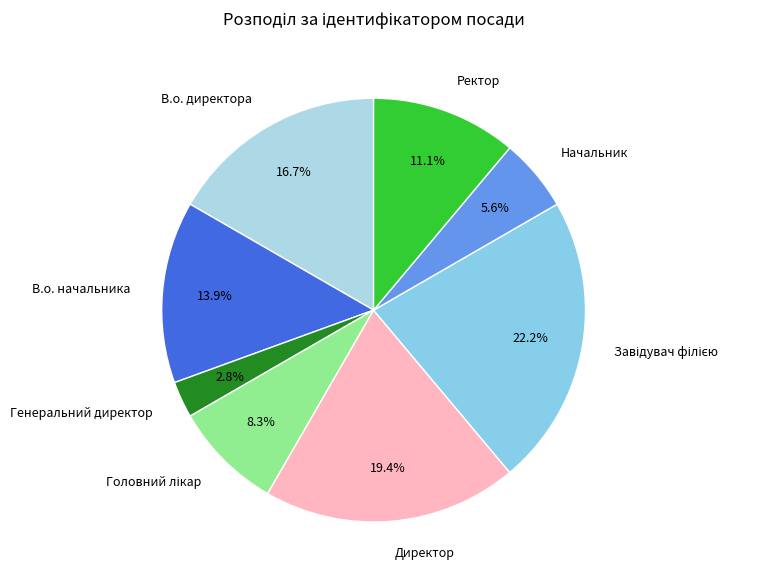

Between Директор and Генеральний директор, which is larger?

Директор